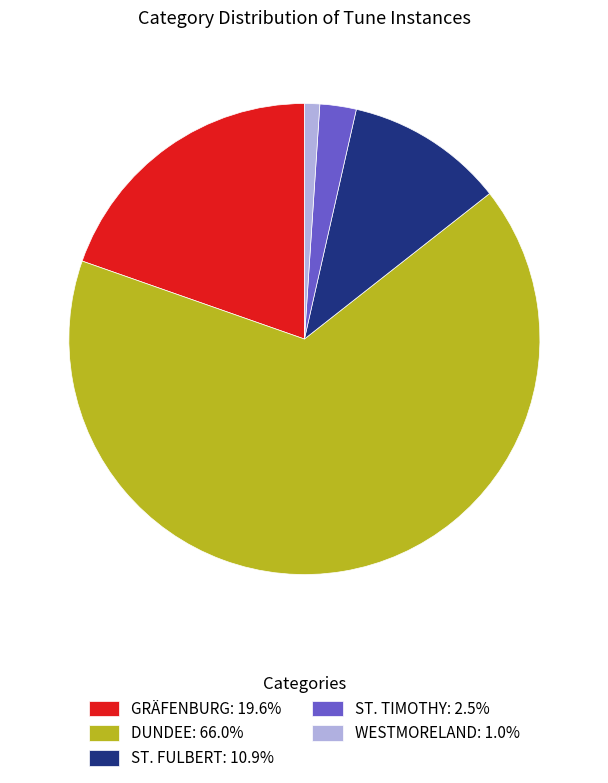

Is the sum of ST. FULBERT: 10.9% and ST. TIMOTHY: 2.5% greater than half?

No